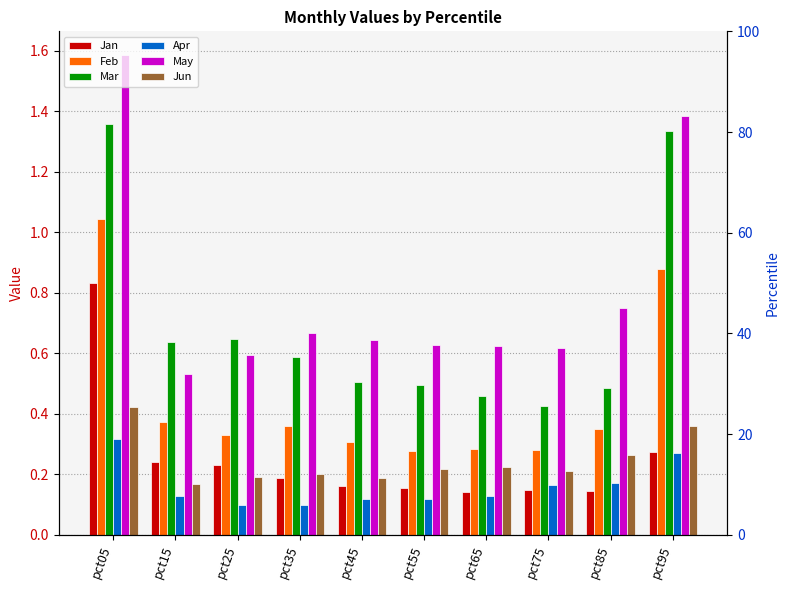

Which series has the widest spread of values?

May